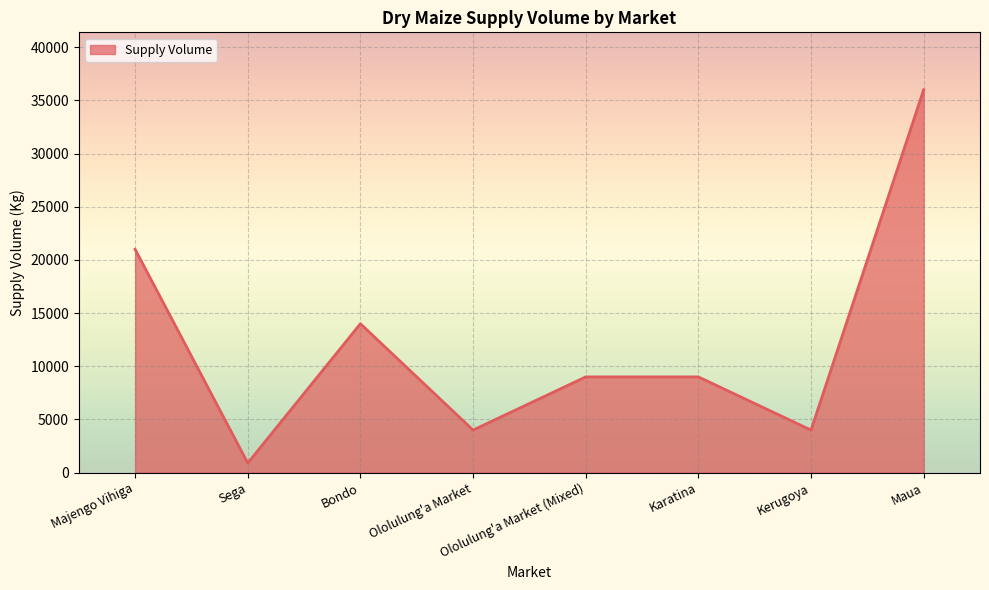

Where is the data nearest to the value 18450?

Majengo Vihiga